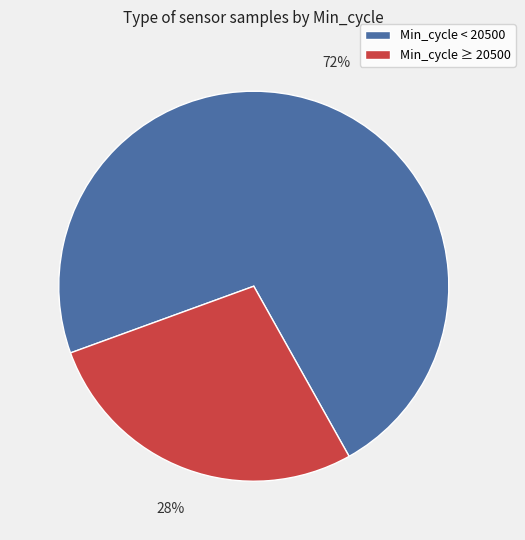

How many segments does this pie chart have?

2